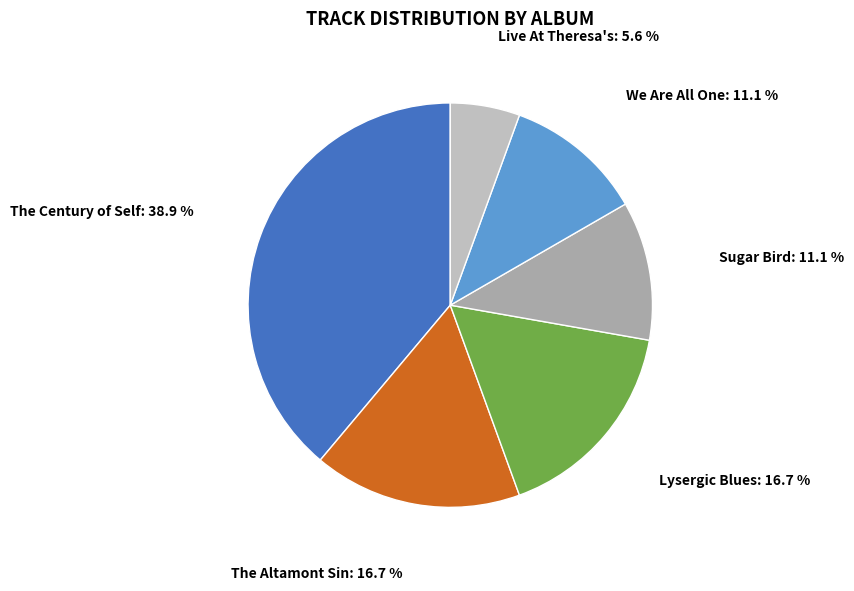

Combined, do Lysergic Blues and The Century of Self account for over 50%?

Yes